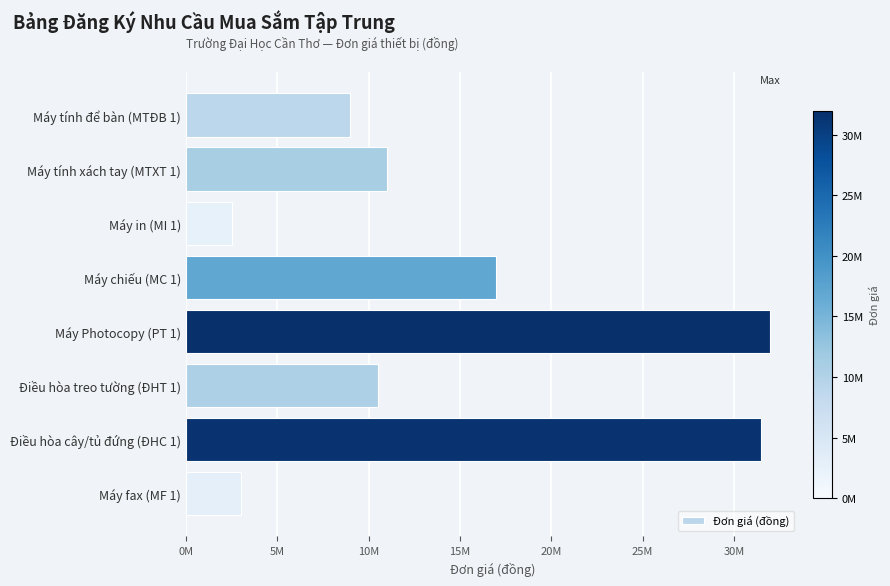

Are the bars horizontal?

Yes